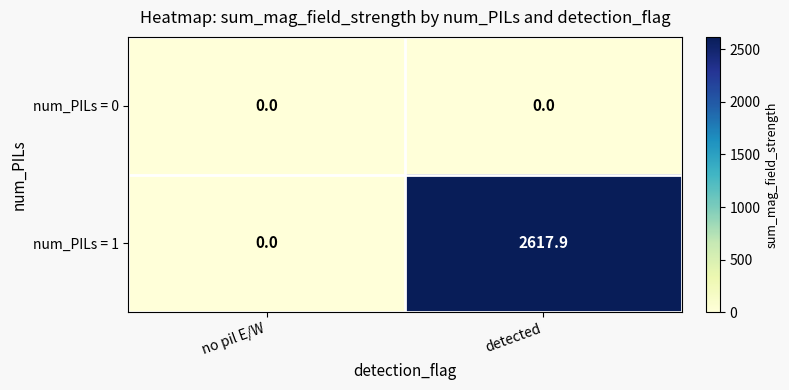

List the series in order of their overall mean, lowest first.

num_PILs = 0, num_PILs = 1